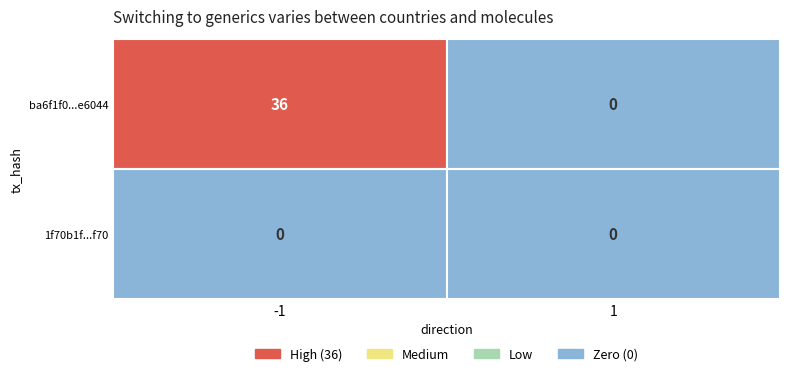

Reading left to right, what are all the values shown in this chart?

ba6f1f0ee1c6bc61fd68c1e9e1f367dc7ae6044: 36	0
1f70b1f027a86184d7b135d79ef2535d6195f70: 0	0